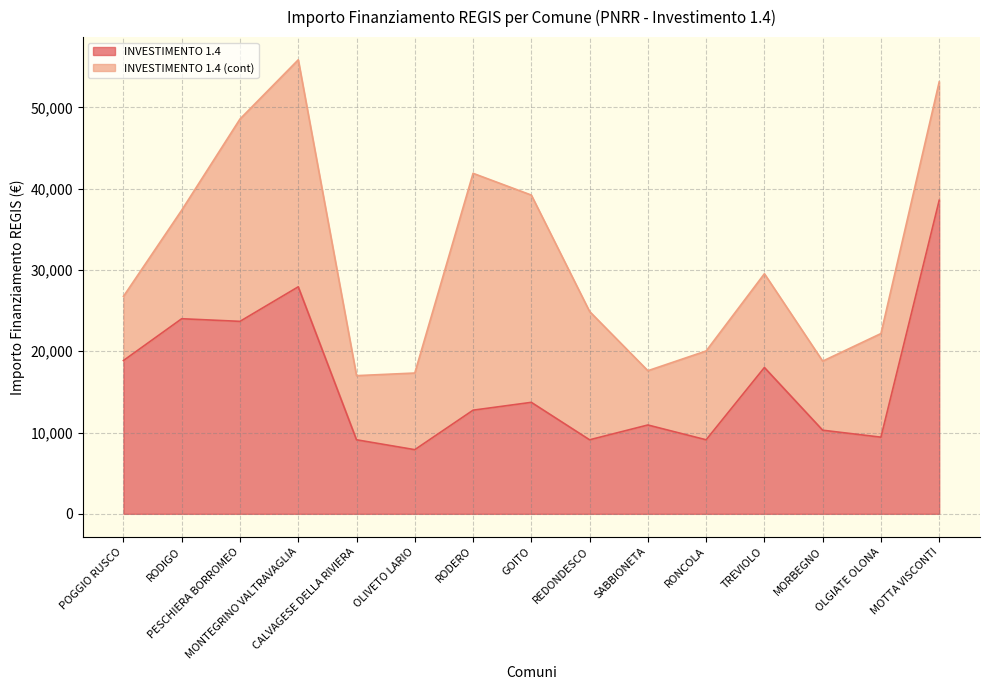

What is the sum of the values at TREVIOLO and REDONDESCO?

27102